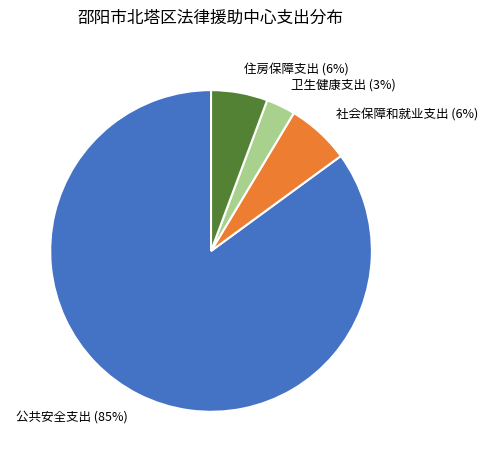

How many slices are in this pie chart?

4